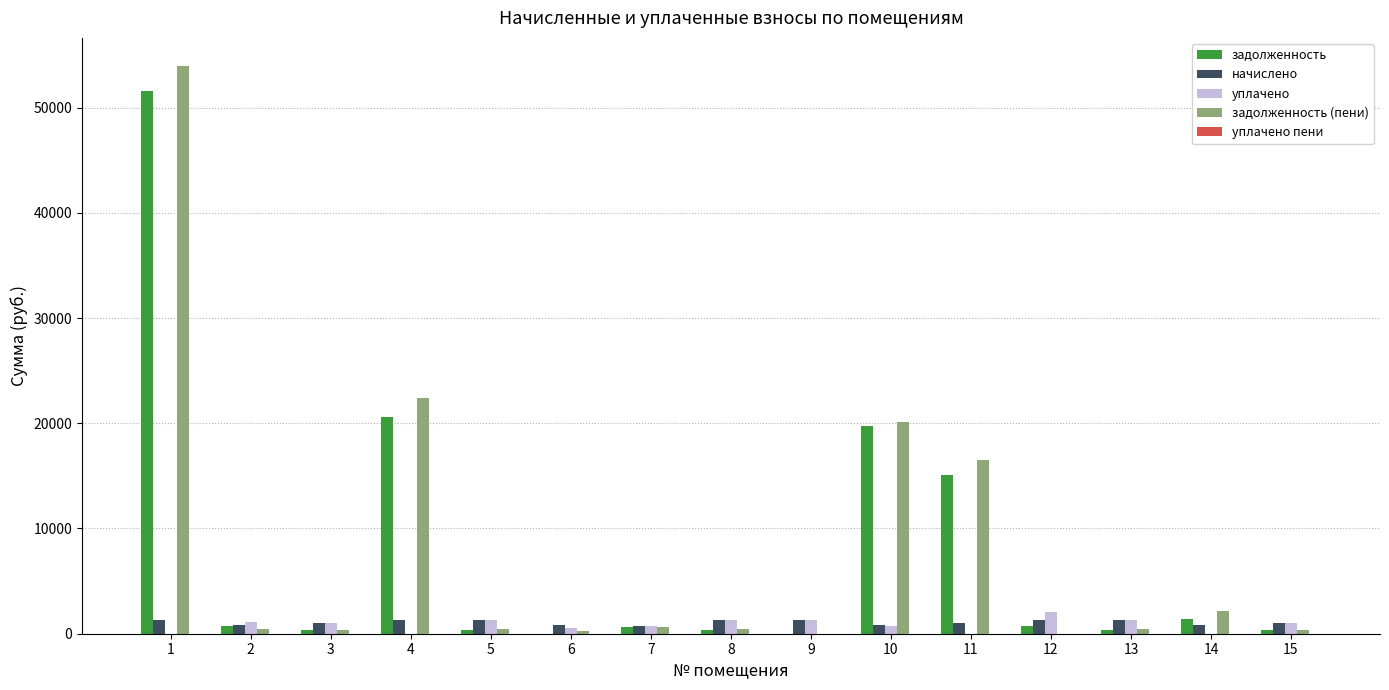

Is it true that задолженность (пени) equals 434.2 at 5?

True